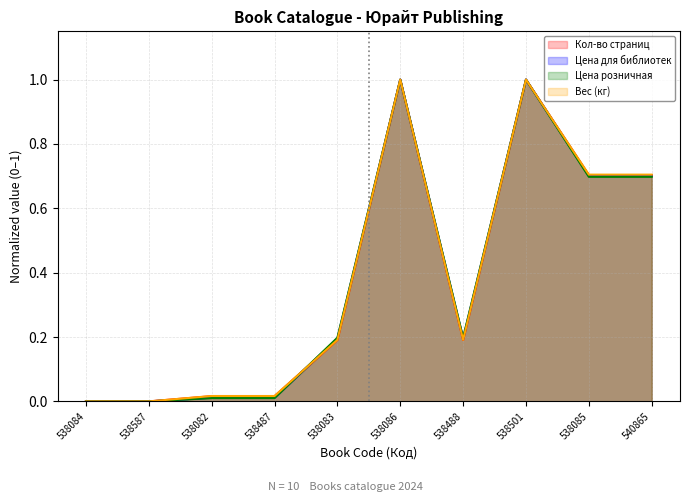

The Цена розничная series shows 0.0 at 538487. True or false?

True